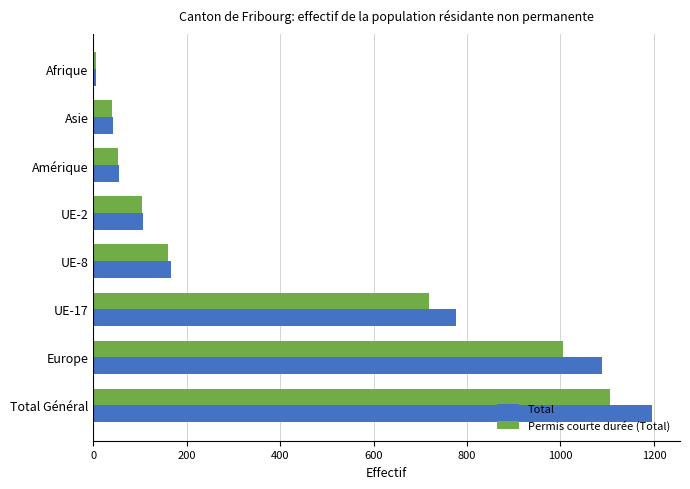

What are all the series names shown in the legend?

Total, Permis courte durée (Total)